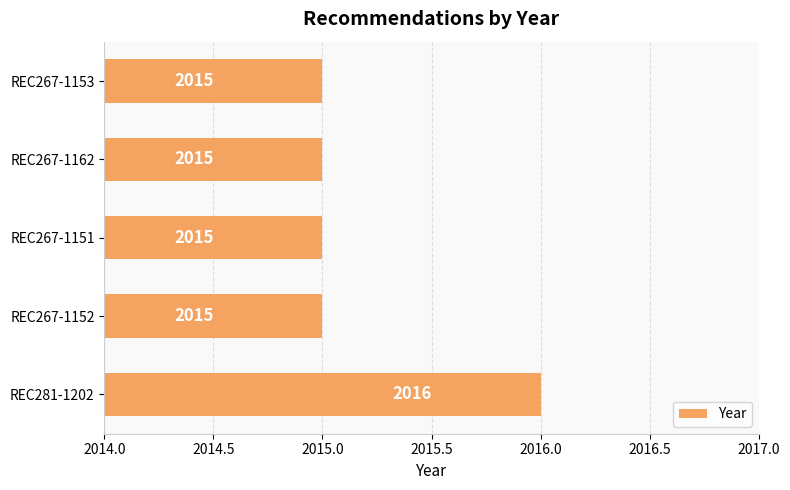

True or false: the data shows 2015 at REC267-1151.

True